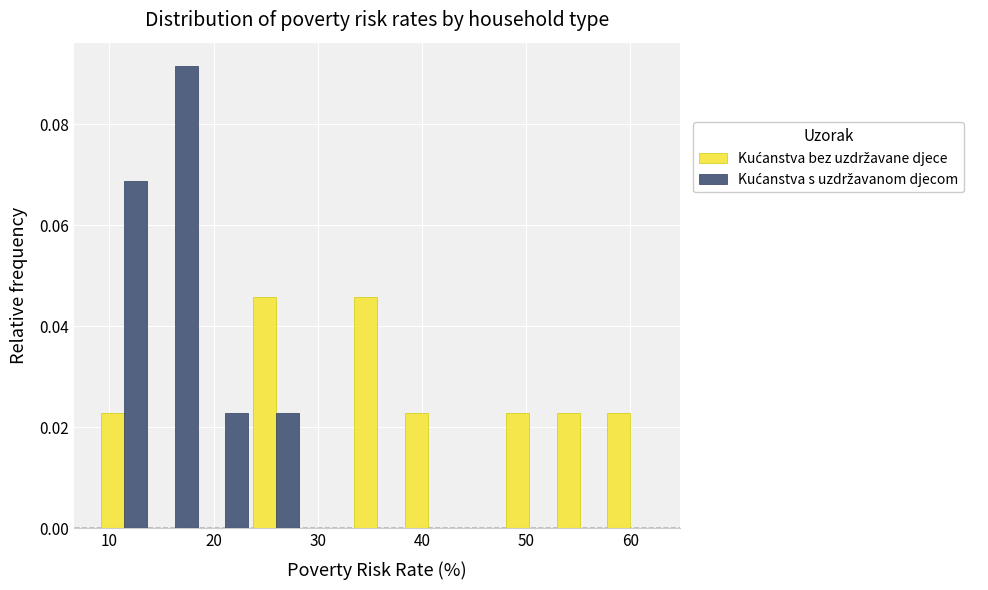

Reading left to right, list every range on the x-axis with the height of the bar of each series over it. Neither the bar edges nor the heights are printed on the chart, so give them approximately, as read against the axes.

9 to 14: Kućanstva bez uzdržavane djece=0.022	Kućanstva s uzdržavanom djecom=0.068
14 to 19: Kućanstva bez uzdržavane djece=0	Kućanstva s uzdržavanom djecom=0.092
19 to 24: Kućanstva bez uzdržavane djece=0	Kućanstva s uzdržavanom djecom=0.022
24 to 28: Kućanstva bez uzdržavane djece=0.046	Kućanstva s uzdržavanom djecom=0.022
28 to 33: Kućanstva bez uzdržavane djece=0	Kućanstva s uzdržavanom djecom=0
33 to 38: Kućanstva bez uzdržavane djece=0.046	Kućanstva s uzdržavanom djecom=0
38 to 43: Kućanstva bez uzdržavane djece=0.022	Kućanstva s uzdržavanom djecom=0
43 to 48: Kućanstva bez uzdržavane djece=0	Kućanstva s uzdržavanom djecom=0
48 to 53: Kućanstva bez uzdržavane djece=0.022	Kućanstva s uzdržavanom djecom=0
53 to 58: Kućanstva bez uzdržavane djece=0.022	Kućanstva s uzdržavanom djecom=0
58 to 62: Kućanstva bez uzdržavane djece=0.022	Kućanstva s uzdržavanom djecom=0